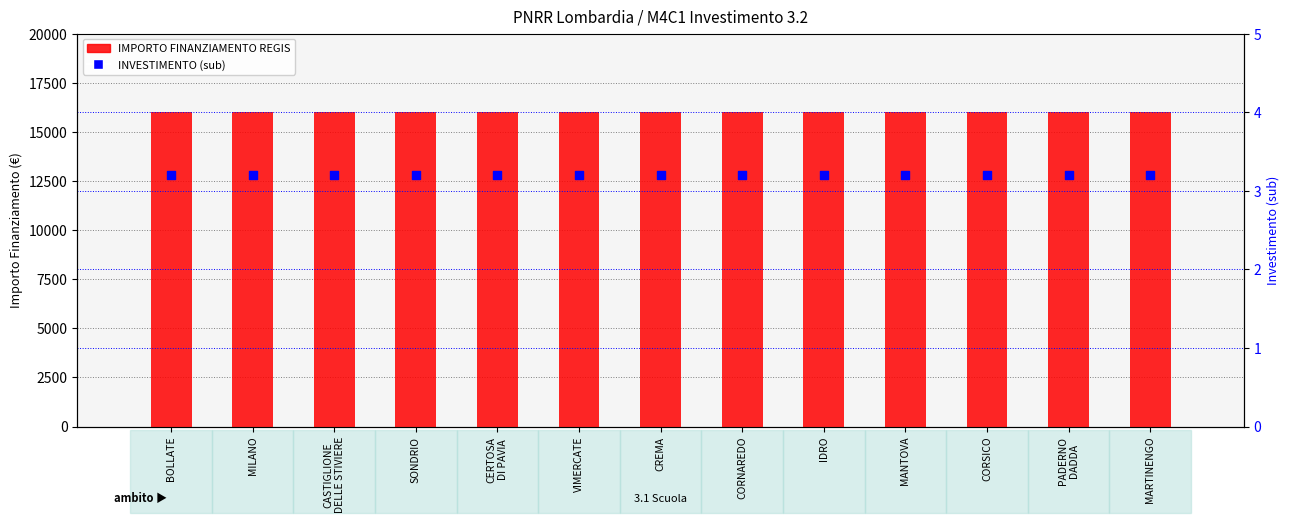

Which series reaches the minimum Y coordinate?

INVESTIMENTO (sub)